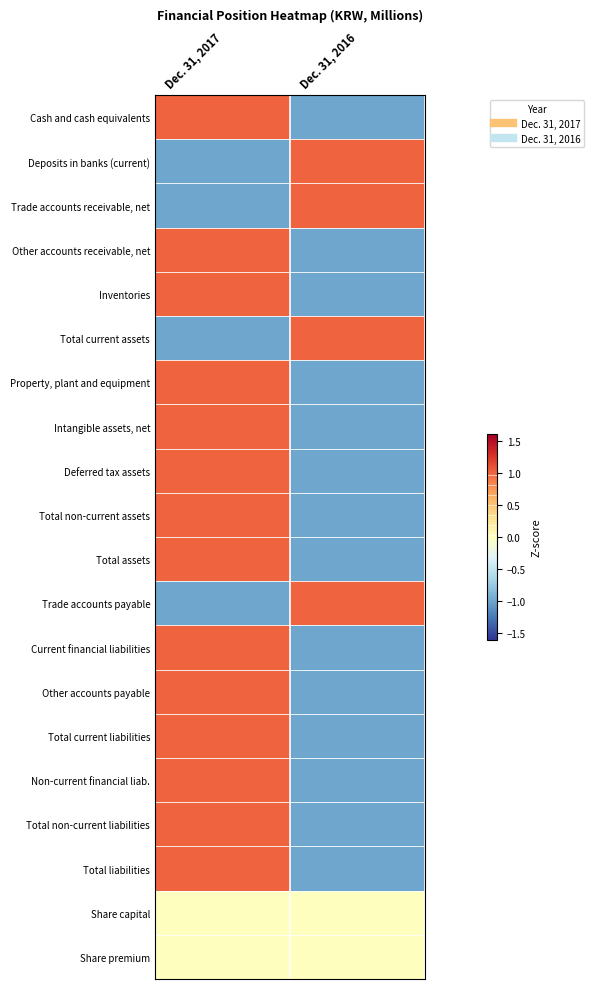

Reading right to left, what are all the values shown in this chart?

Cash and cash equivalents: Dec. 31, 2016=-1	Dec. 31, 2017=1
Deposits in banks (current): Dec. 31, 2016=1	Dec. 31, 2017=-1
Trade accounts receivable, net: Dec. 31, 2016=1	Dec. 31, 2017=-1
Other accounts receivable, net: Dec. 31, 2016=-1	Dec. 31, 2017=1
Inventories: Dec. 31, 2016=-1	Dec. 31, 2017=1
Total current assets: Dec. 31, 2016=1	Dec. 31, 2017=-1
Property, plant and equipment: Dec. 31, 2016=-1	Dec. 31, 2017=1
Intangible assets, net: Dec. 31, 2016=-1	Dec. 31, 2017=1
Deferred tax assets: Dec. 31, 2016=-1	Dec. 31, 2017=1
Total non-current assets: Dec. 31, 2016=-1	Dec. 31, 2017=1
Total assets: Dec. 31, 2016=-1	Dec. 31, 2017=1
Trade accounts payable: Dec. 31, 2016=1	Dec. 31, 2017=-1
Current financial liabilities: Dec. 31, 2016=-1	Dec. 31, 2017=1
Other accounts payable: Dec. 31, 2016=-1	Dec. 31, 2017=1
Total current liabilities: Dec. 31, 2016=-1	Dec. 31, 2017=1
Non-current financial liab.: Dec. 31, 2016=-1	Dec. 31, 2017=1
Total non-current liabilities: Dec. 31, 2016=-1	Dec. 31, 2017=1
Total liabilities: Dec. 31, 2016=-1	Dec. 31, 2017=1
Share capital: Dec. 31, 2016=0	Dec. 31, 2017=0
Share premium: Dec. 31, 2016=0	Dec. 31, 2017=0